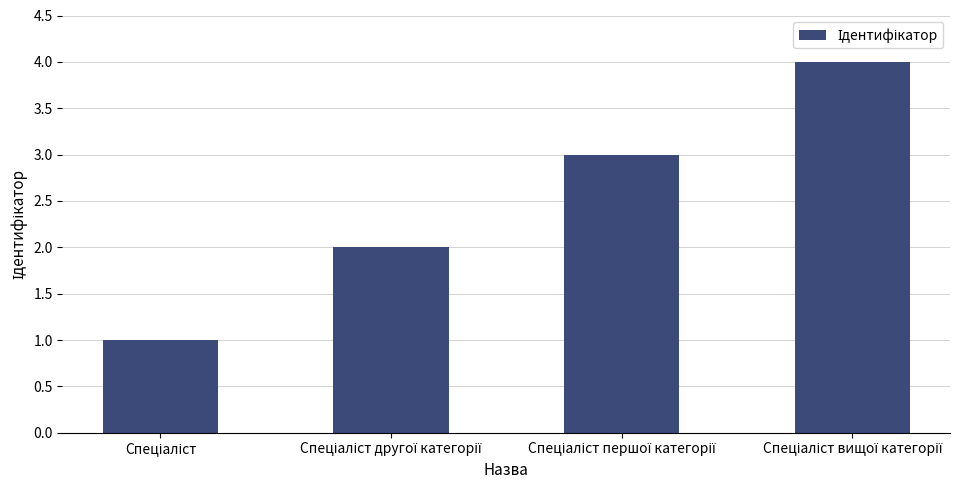

What is the sum of all values?

10